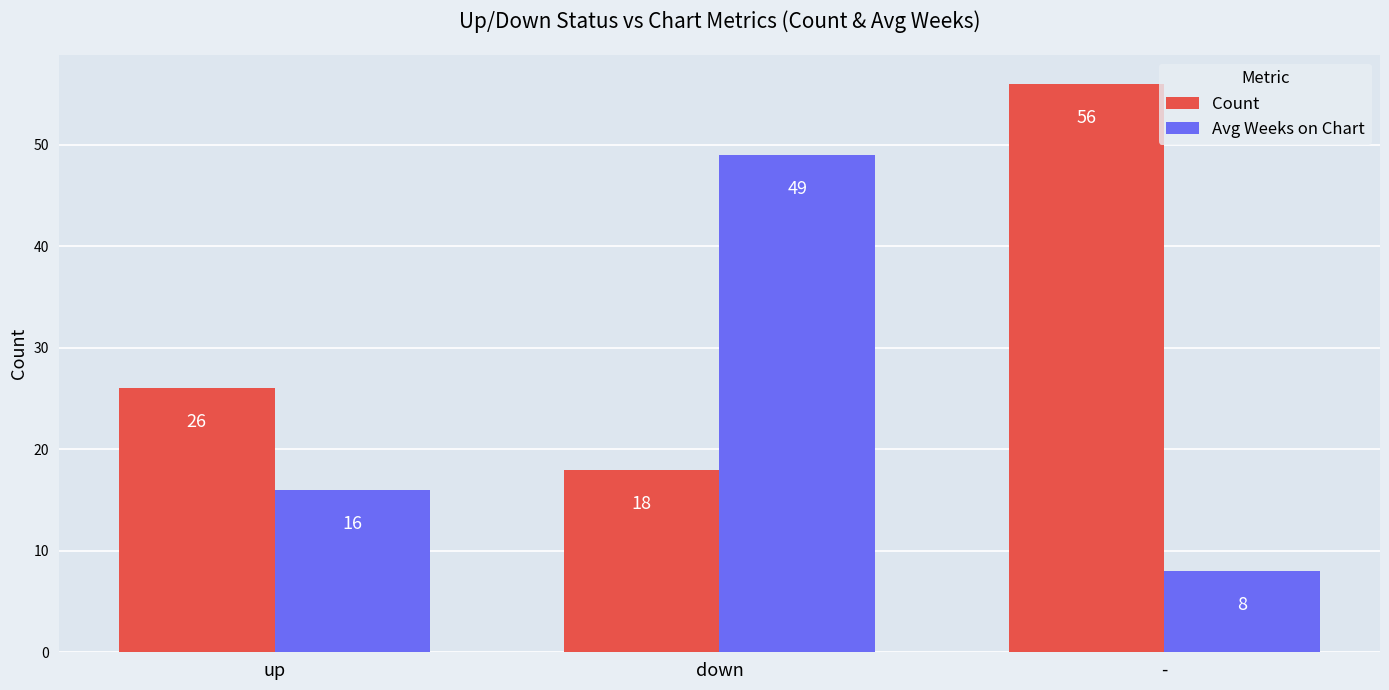

At which label is Count closest to 37?

up